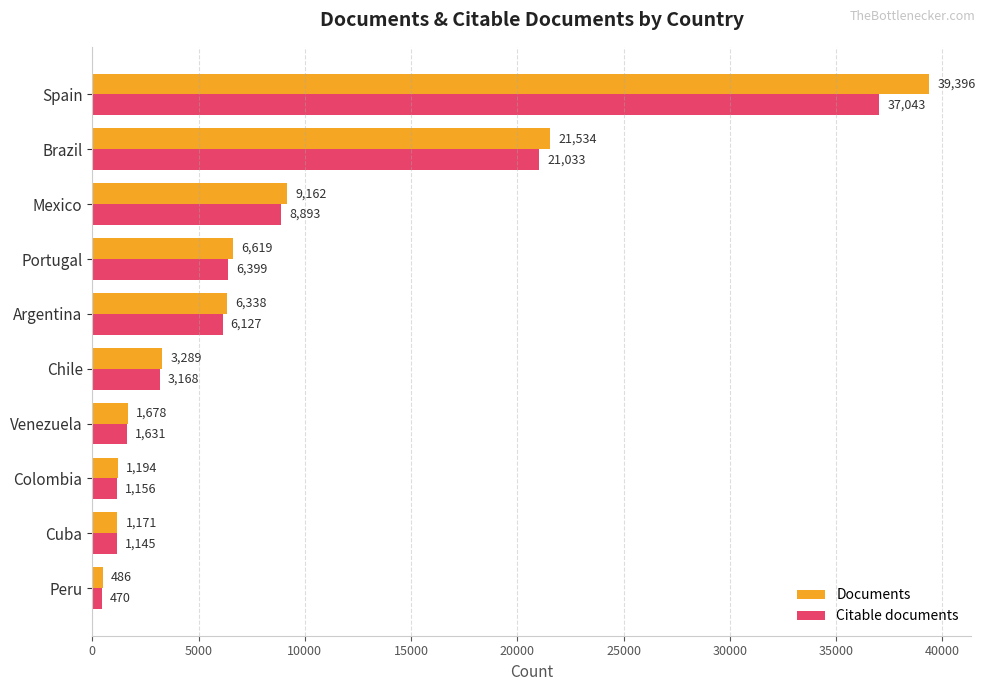

Rank the series by their average value, from lowest to highest.

Citable documents, Documents